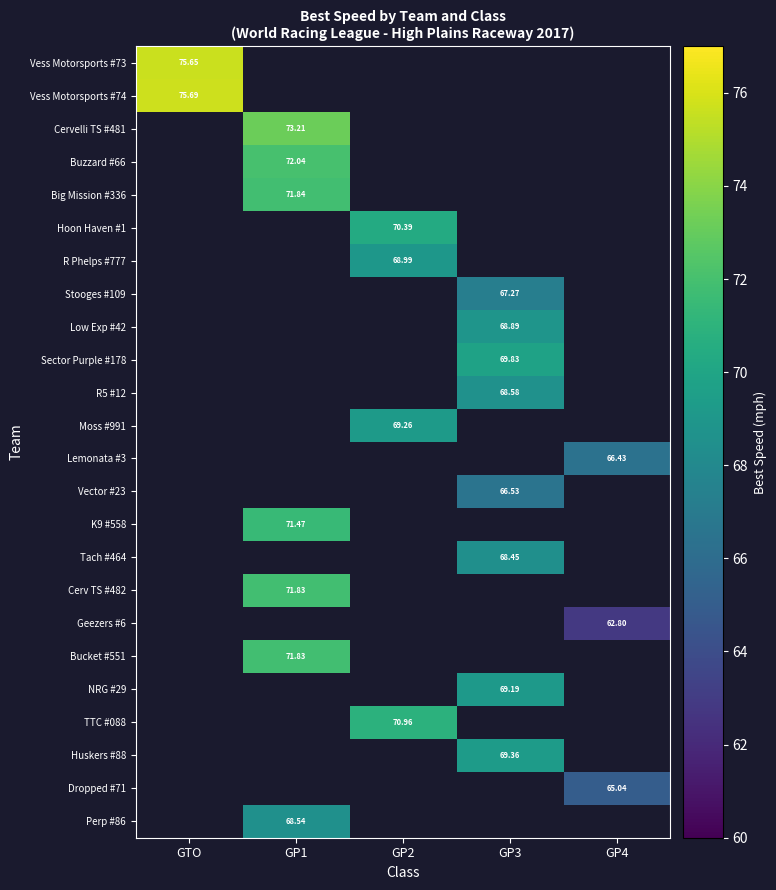

At which label does Vess Motorsports #73 reach its minimum?

GTO